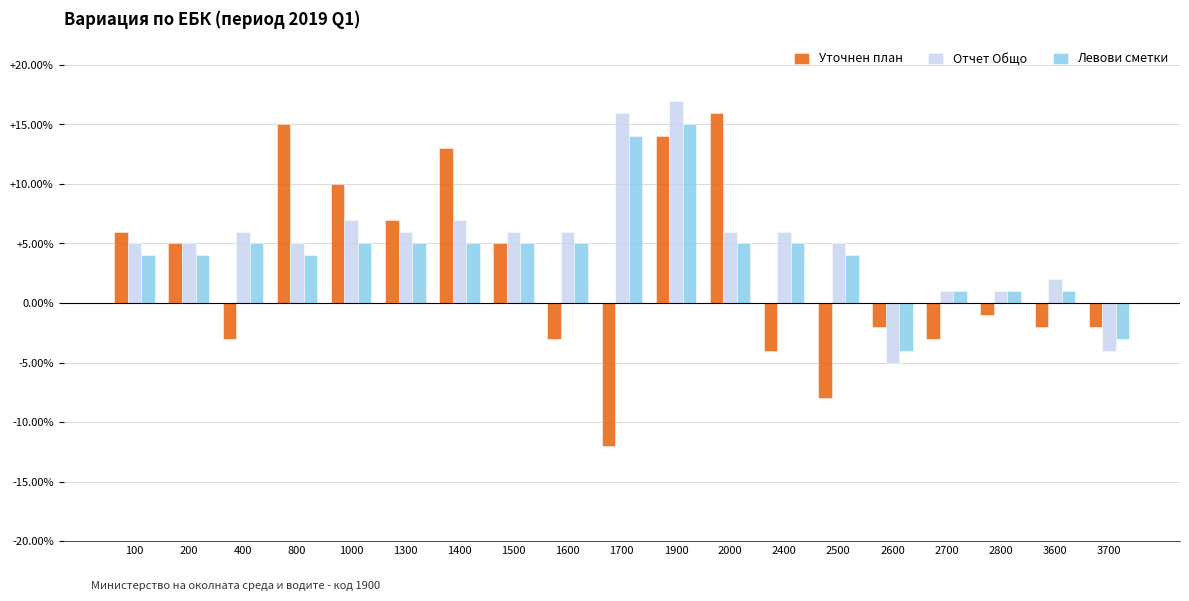

List the series in order of their peak value, highest first.

Отчет Общо, Уточнен план, Левови сметки